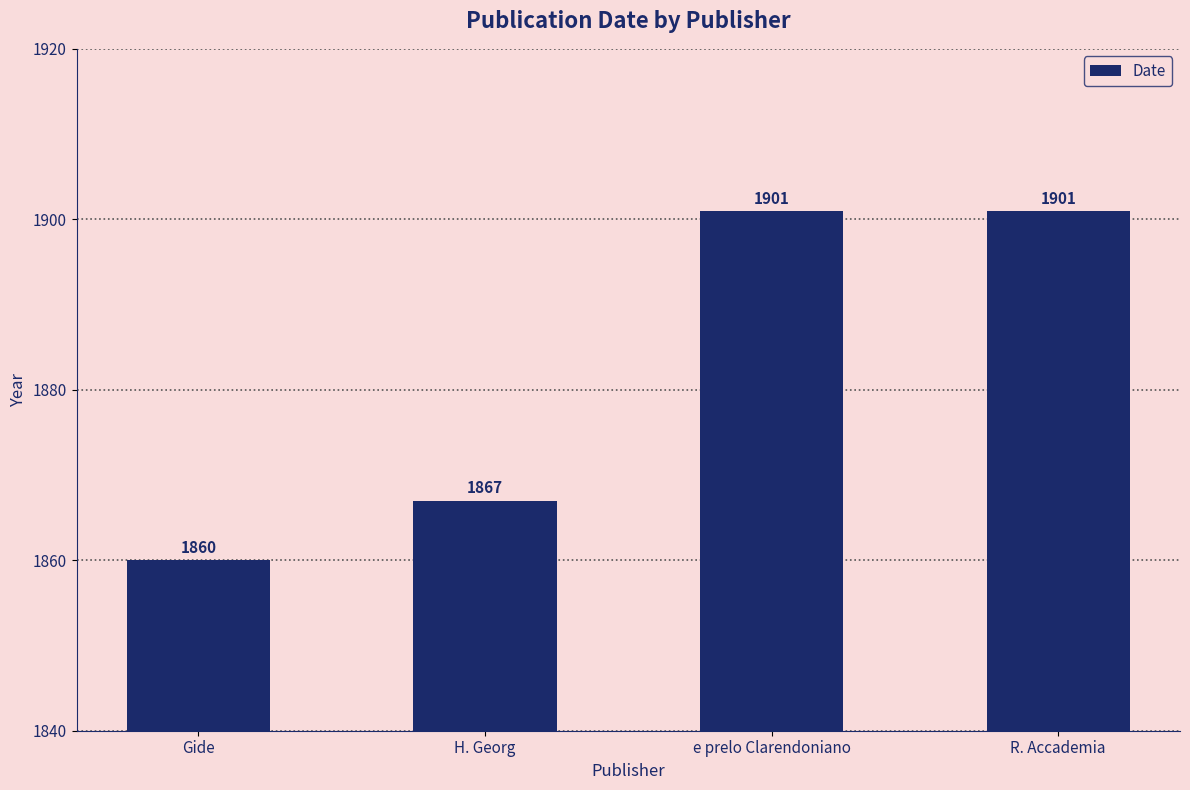

Reading right to left, what are all the values shown in this chart?

1901	1901	1867	1860